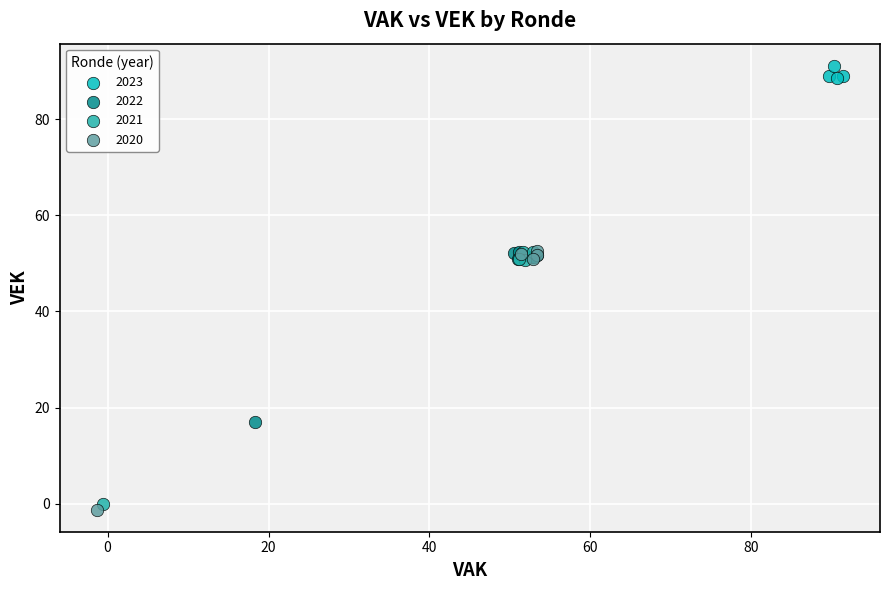

Which series has the largest Y range (max minus min)?

2020